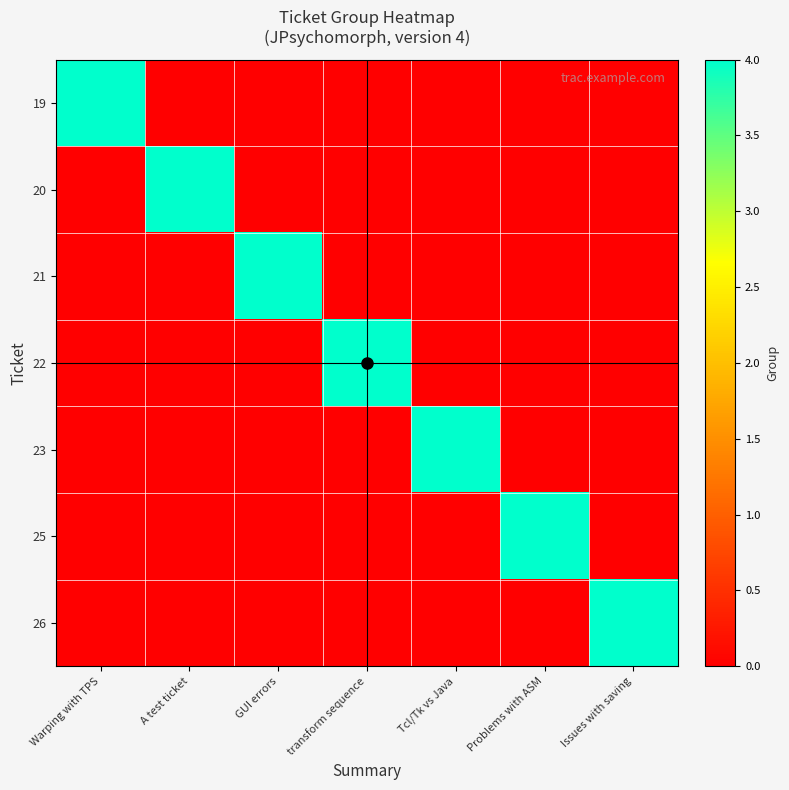

Reading left to right, list all the values displayed in this chart.

19: Warping with TPS=4	A test ticket=0	GUI errors=0	transform sequence=0	Tcl/Tk vs Java=0	Problems with ASM=0	Issues with saving=0
20: Warping with TPS=0	A test ticket=4	GUI errors=0	transform sequence=0	Tcl/Tk vs Java=0	Problems with ASM=0	Issues with saving=0
21: Warping with TPS=0	A test ticket=0	GUI errors=4	transform sequence=0	Tcl/Tk vs Java=0	Problems with ASM=0	Issues with saving=0
22: Warping with TPS=0	A test ticket=0	GUI errors=0	transform sequence=4	Tcl/Tk vs Java=0	Problems with ASM=0	Issues with saving=0
23: Warping with TPS=0	A test ticket=0	GUI errors=0	transform sequence=0	Tcl/Tk vs Java=4	Problems with ASM=0	Issues with saving=0
25: Warping with TPS=0	A test ticket=0	GUI errors=0	transform sequence=0	Tcl/Tk vs Java=0	Problems with ASM=4	Issues with saving=0
26: Warping with TPS=0	A test ticket=0	GUI errors=0	transform sequence=0	Tcl/Tk vs Java=0	Problems with ASM=0	Issues with saving=4